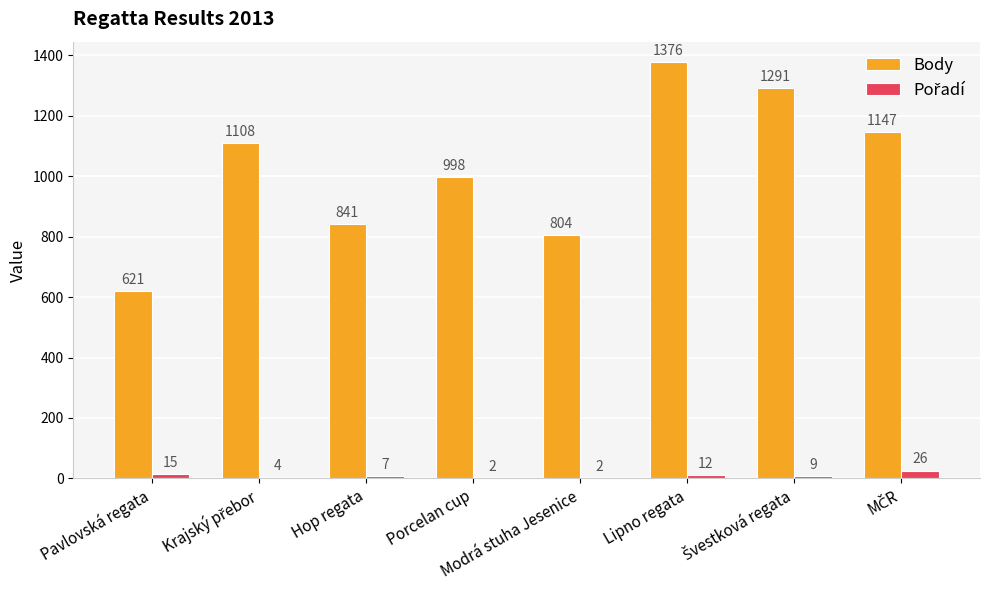

True or false: Body has a value of 2181 at Lipno regata.

False